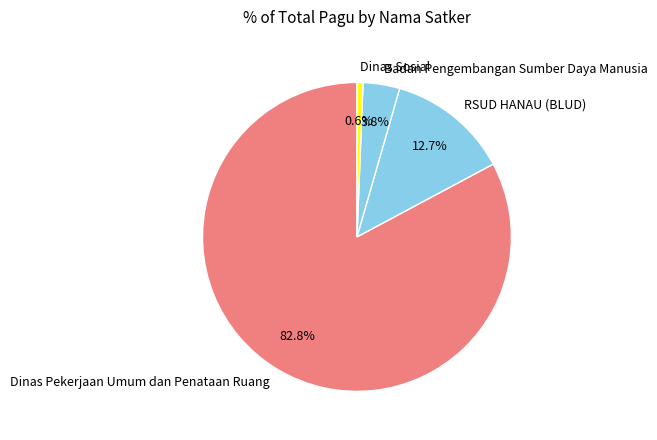

What portion of the pie excludes Dinas Sosial?

99.4%